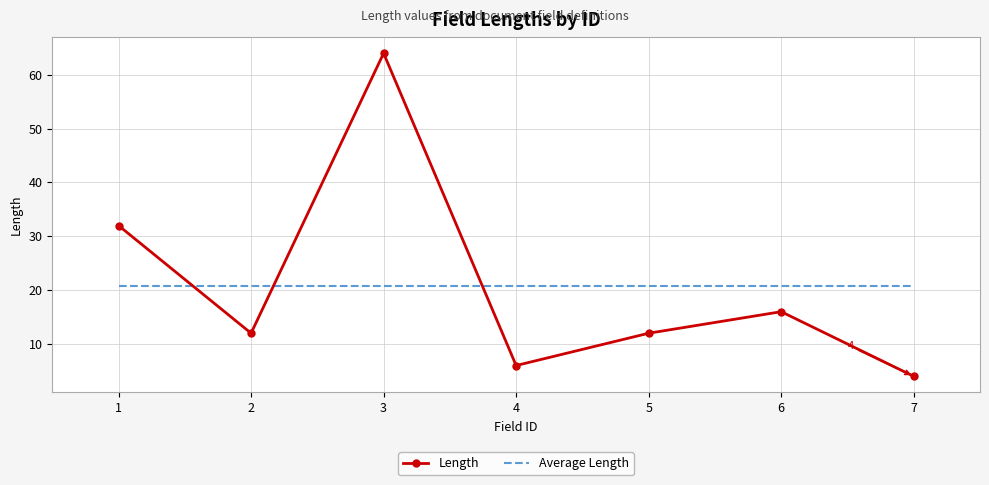

What is the highest value of the Average Length series?

20.9